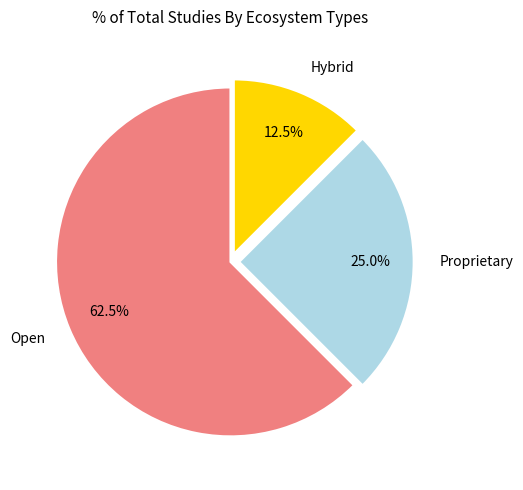

Rank the categories by value from highest to lowest.

Open, Proprietary, Hybrid